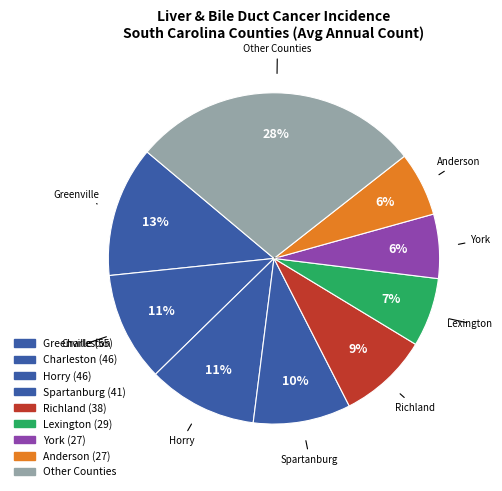

How many slices are in this pie chart?

9